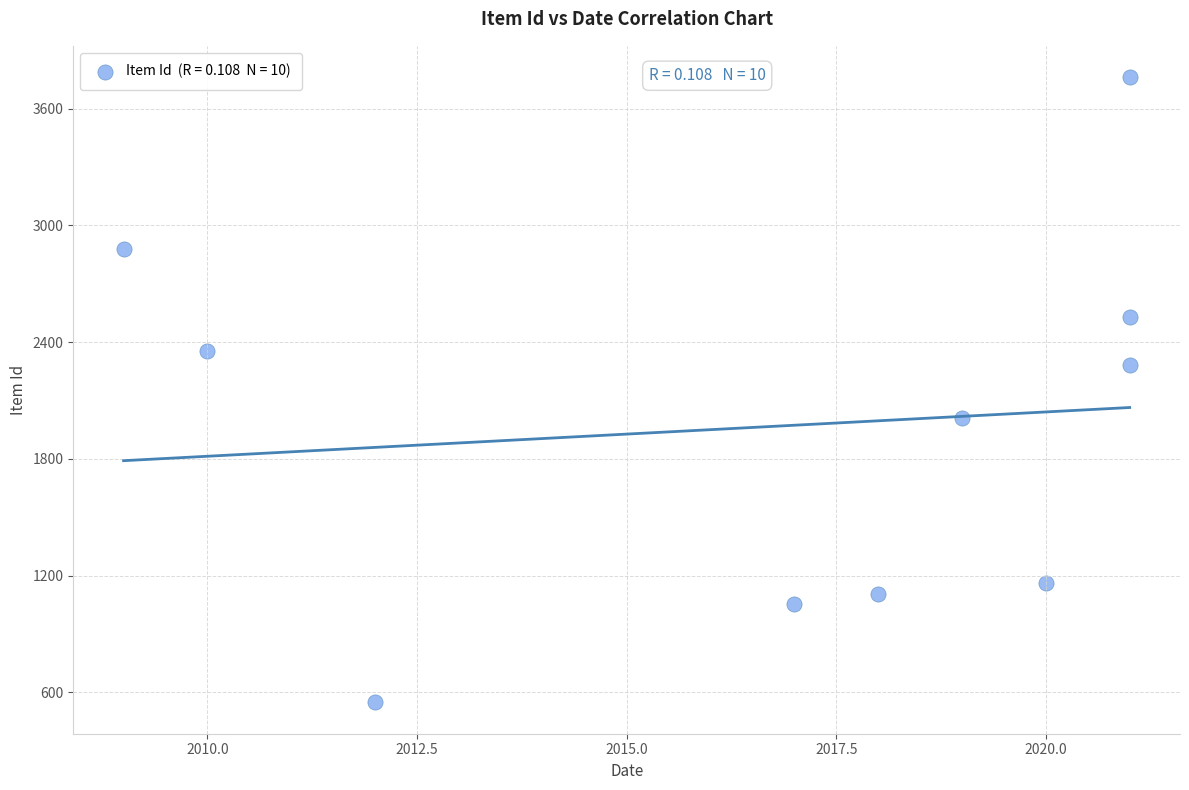

What is the average X value?

2017